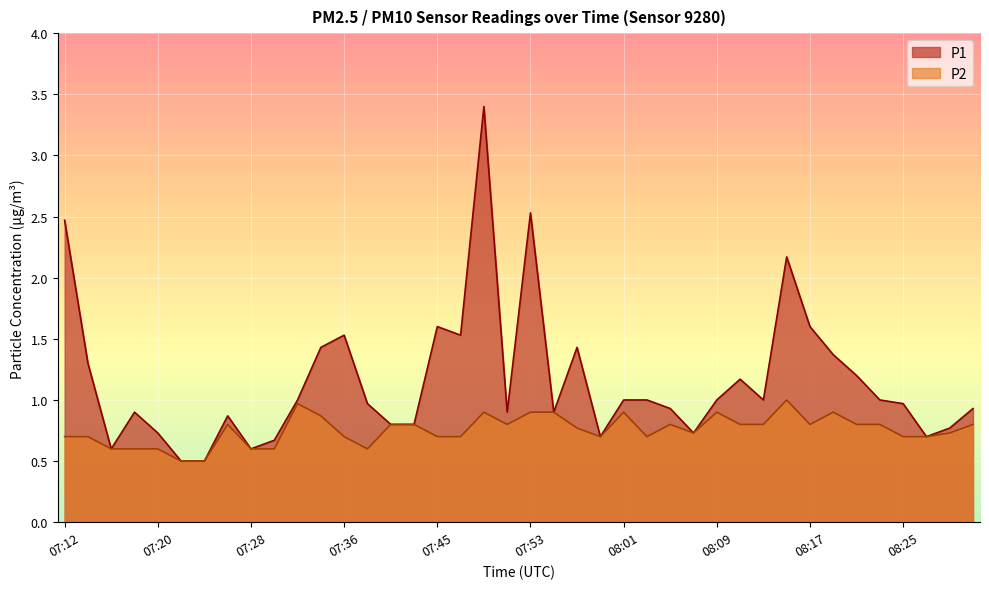

How many lines are shown in the chart?

2